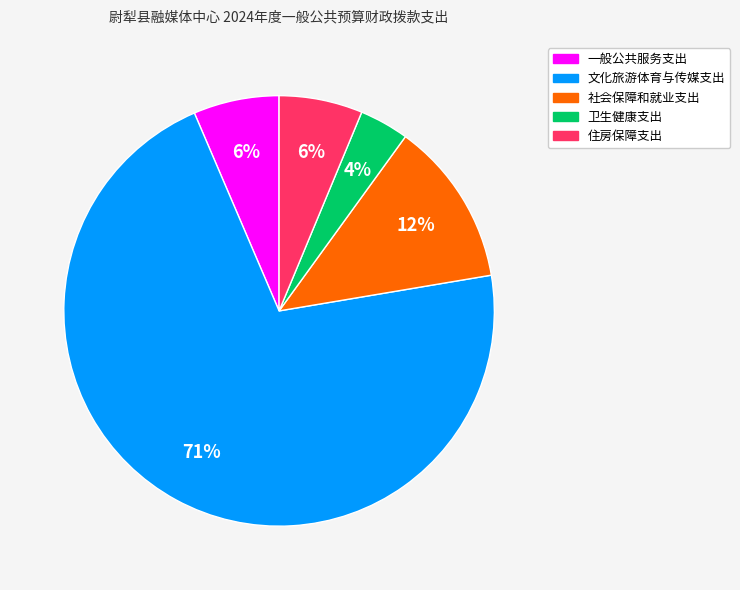

The 住房保障支出 slice represents 6% of the pie. True or false?

True